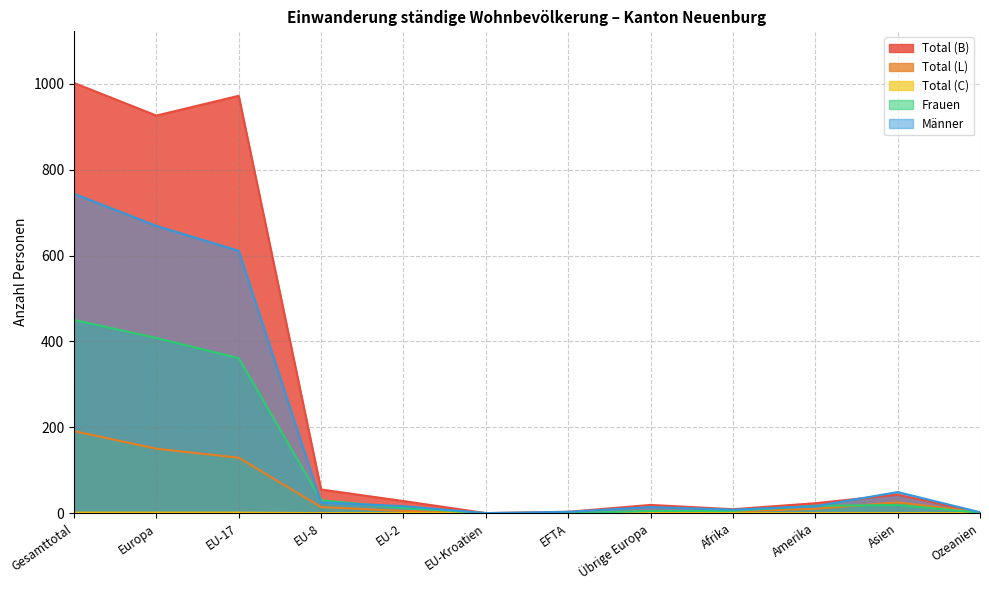

Rank the series by their average value, from highest to lowest.

Total (B), Männer, Frauen, Total (L), Total (C)